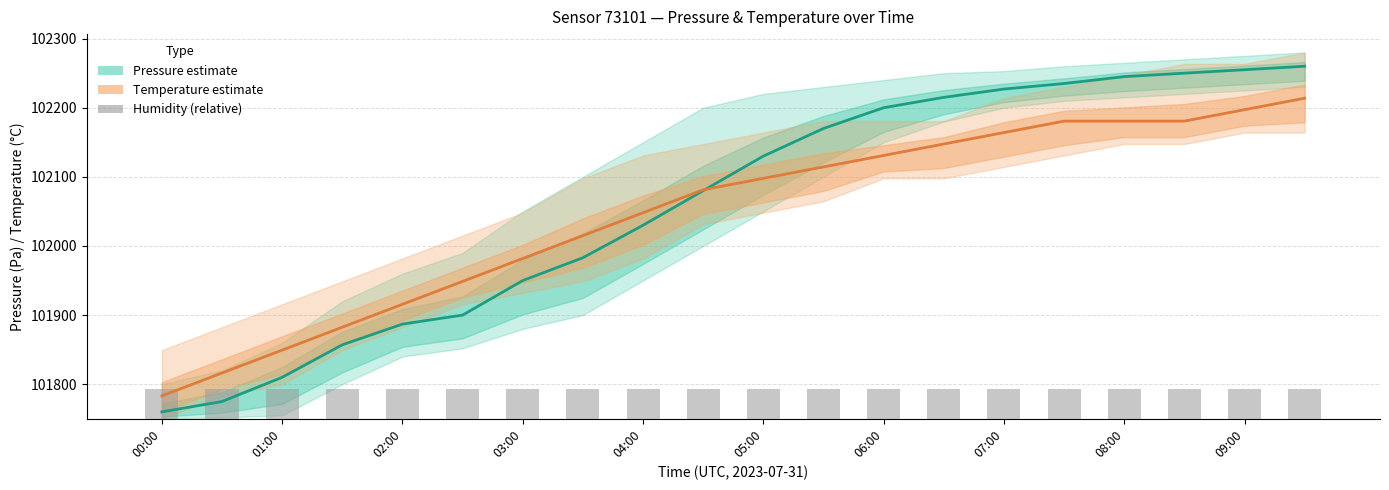

The value of Temperature (mid) at 13 is 133479.0. True or false?

False